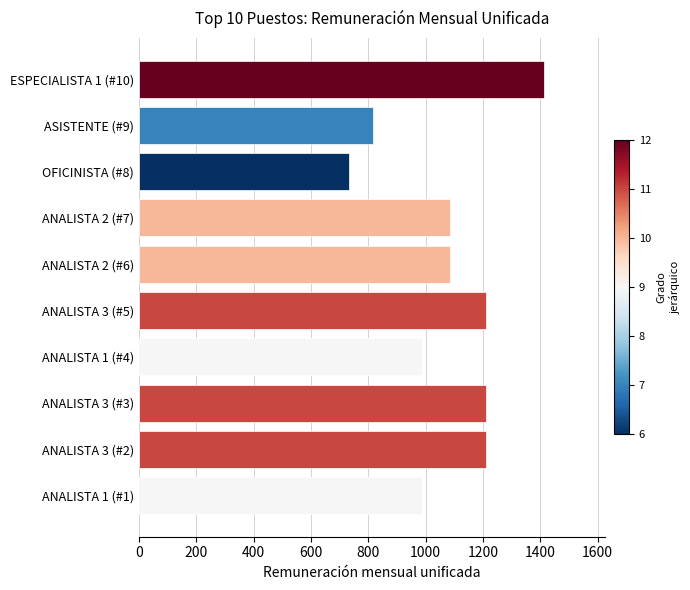

What is the change in value from ANALISTA 1 (#1) to OFICINISTA (#8)?

-253